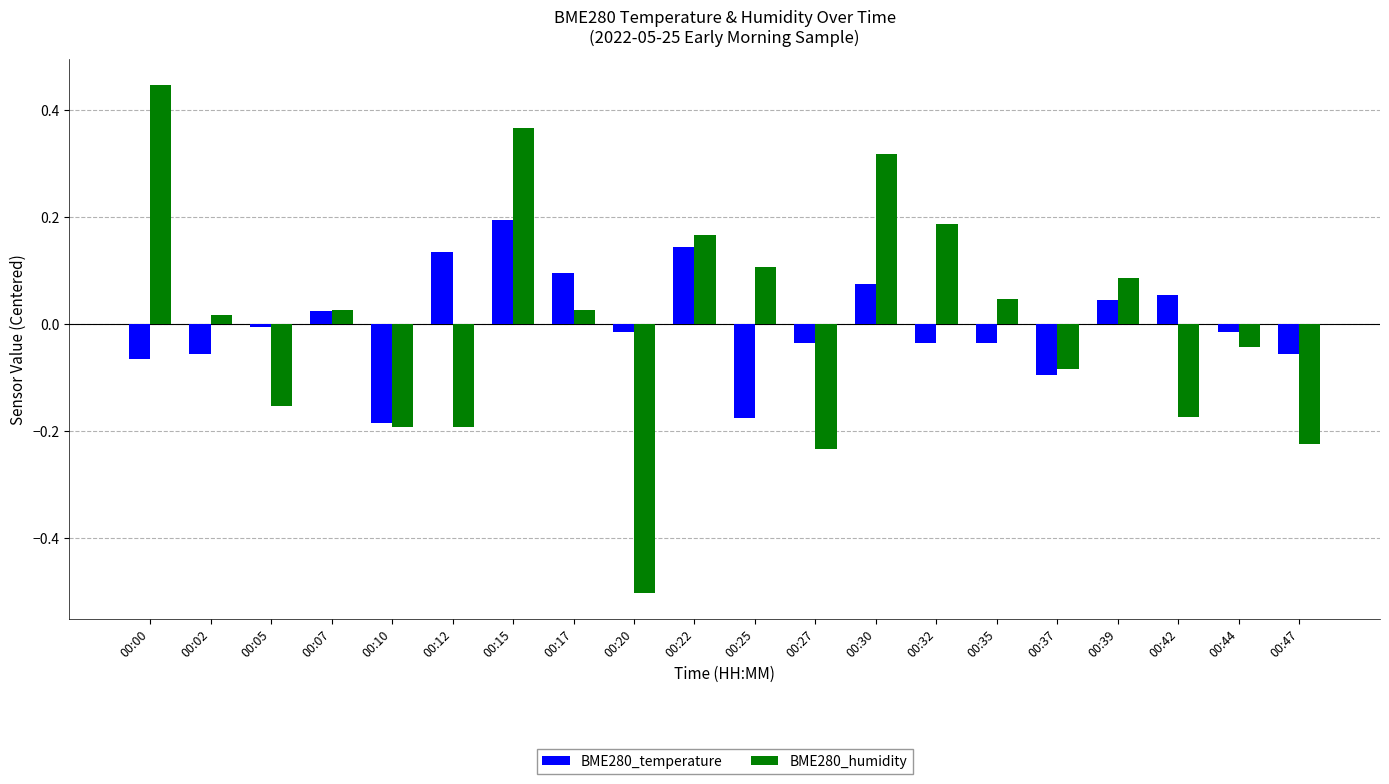

At which category does the chart reach its peak across all series?

00:00